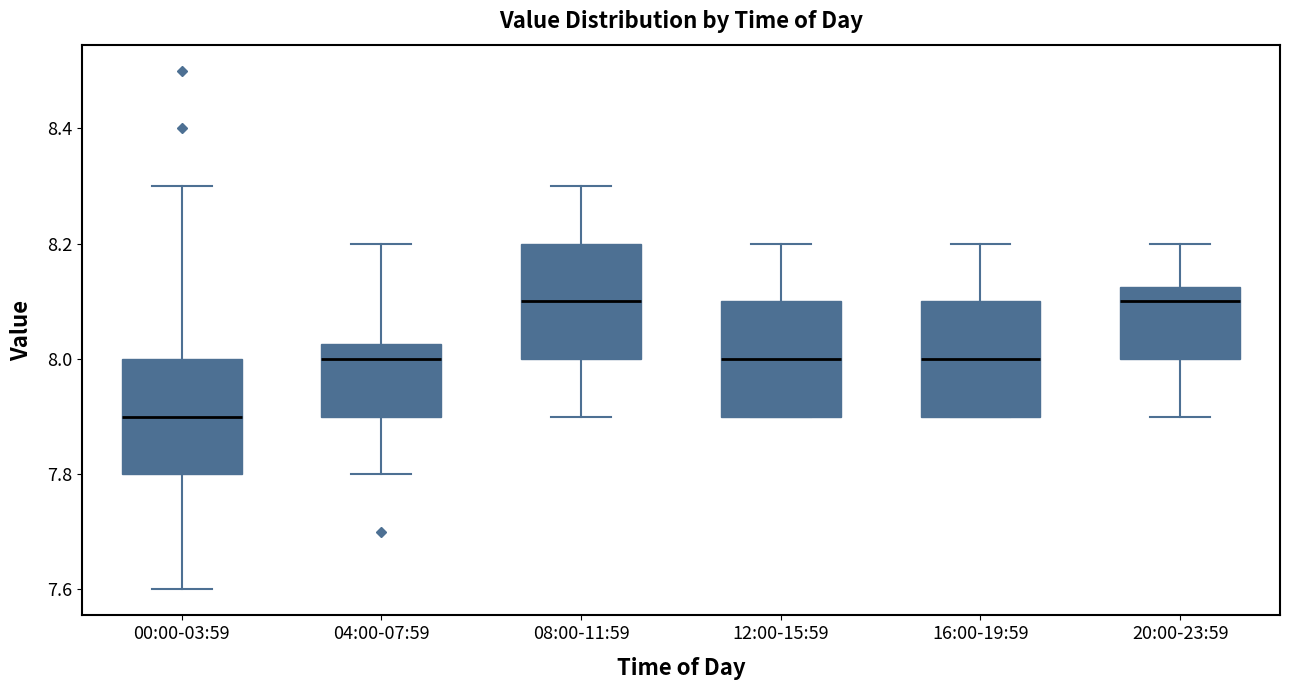

Where is the upper edge of the box for 12:00-15:59 on the y-axis? The values are not printed on the chart, so give them approximately, as read against the axis.

8.10